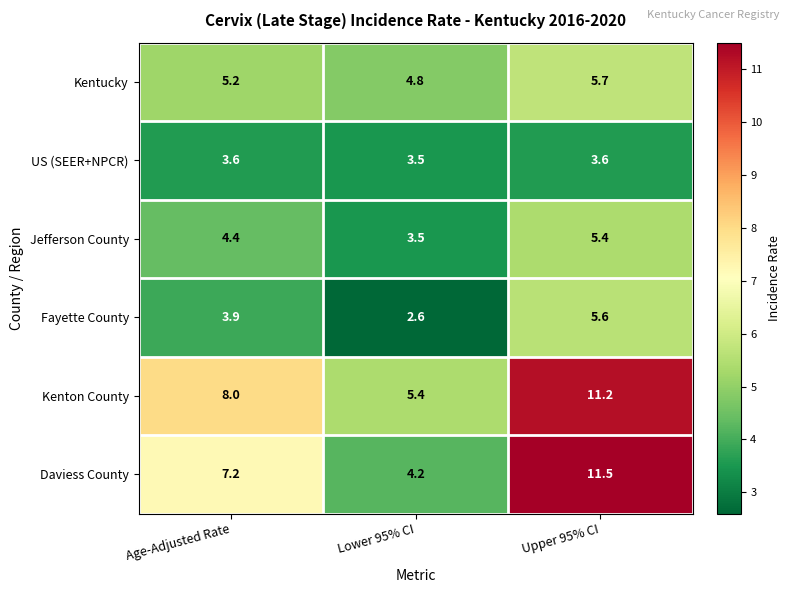

How many distinct data groups are displayed?

6